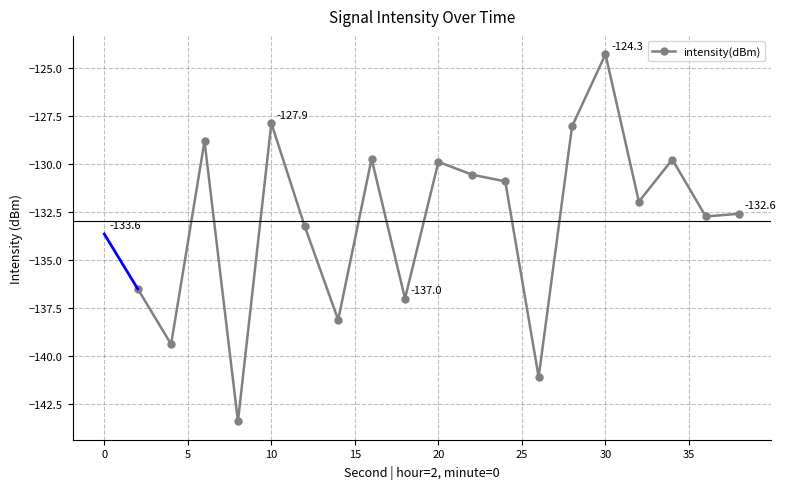

What is the difference between the second highest and second lowest values?

13.2